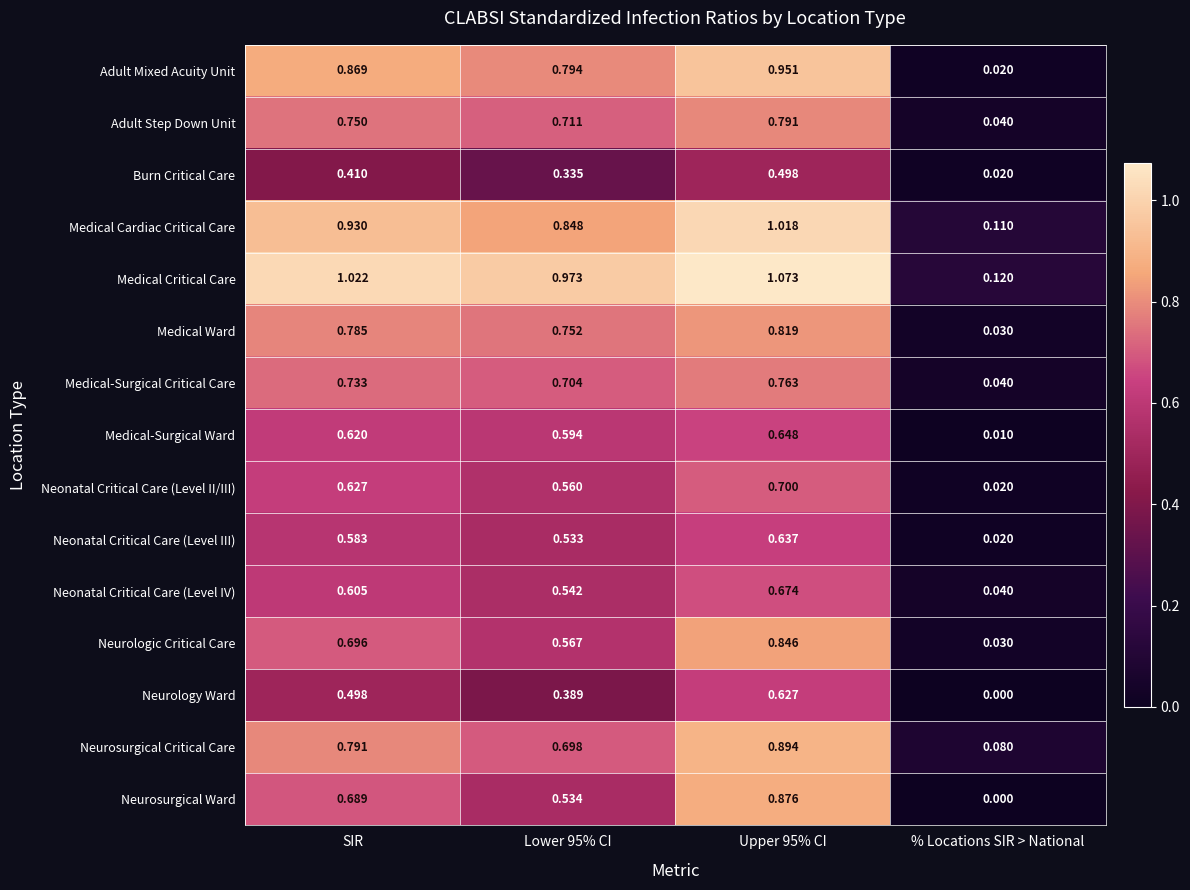

Which series changed the most between Lower 95% CI and % Locations SIR > National?

Medical Critical Care